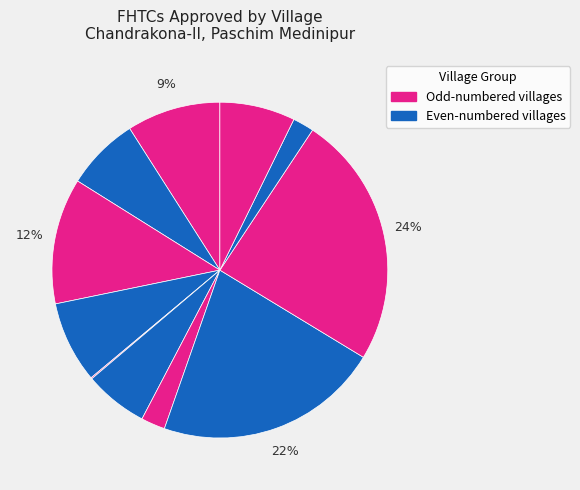

Does any single category account for the majority?

No